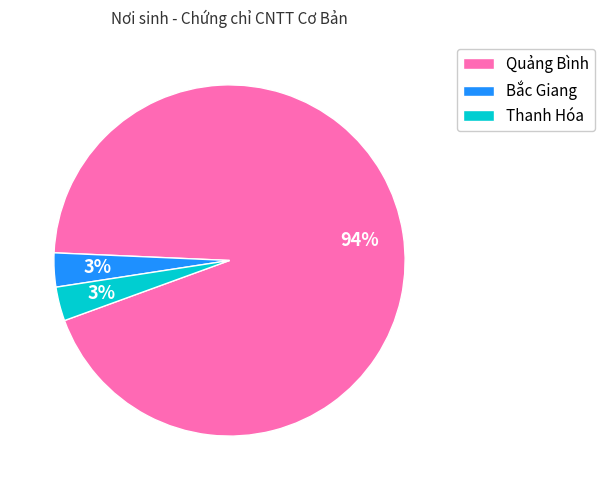

How many slices are in this pie chart?

3